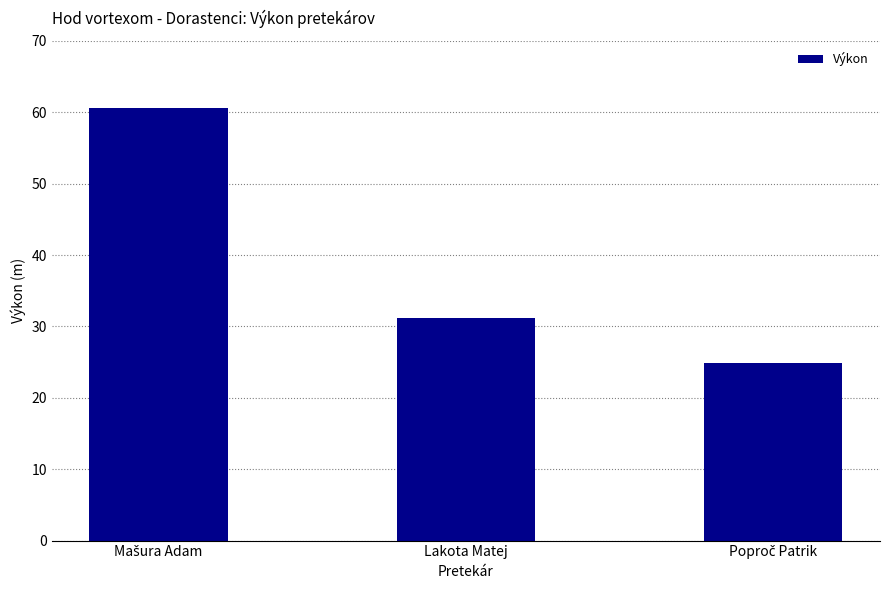

The value at Lakota Matej is 52.8. True or false?

False